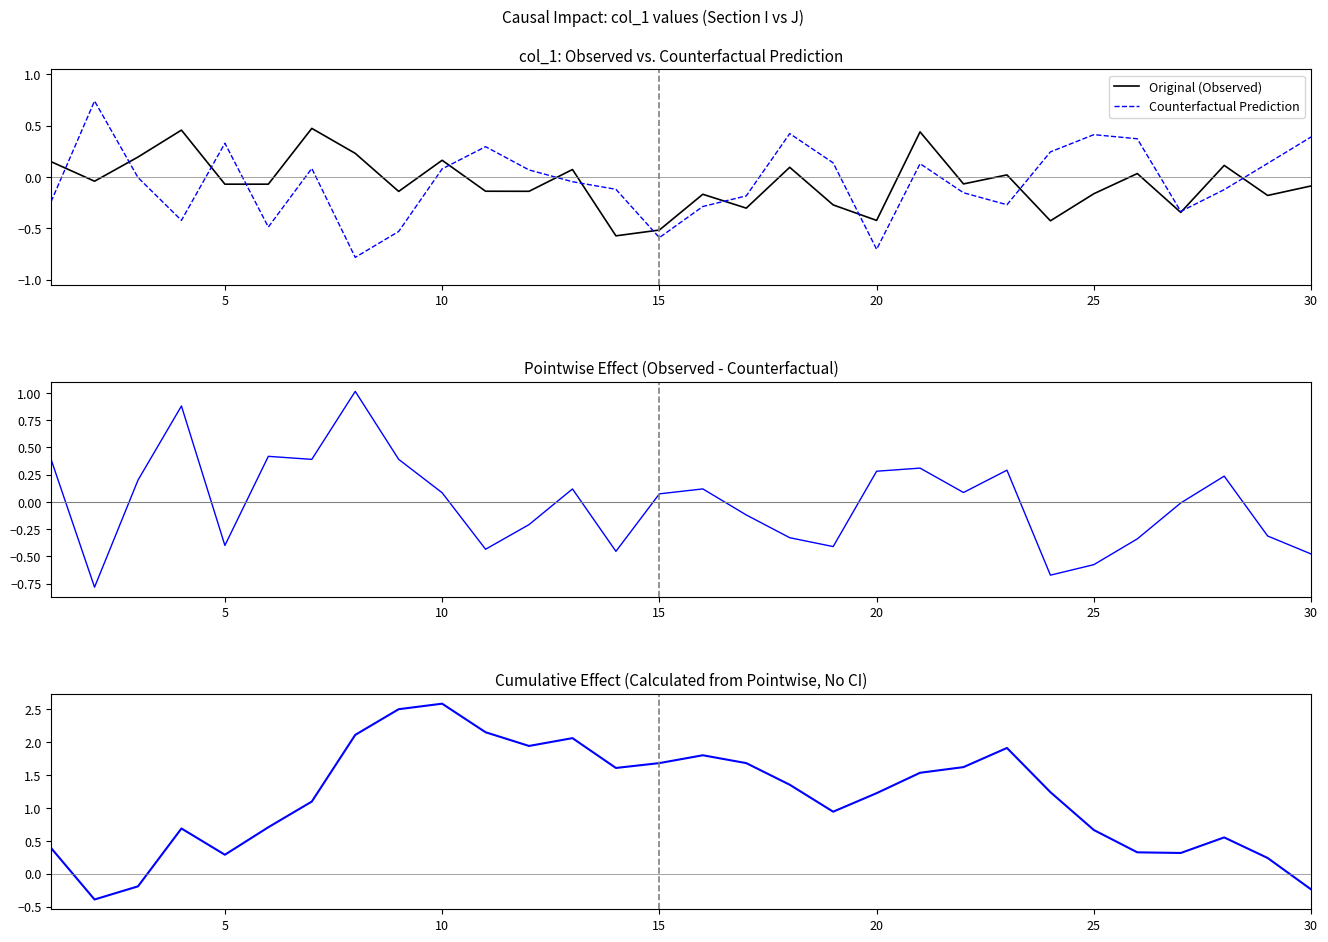

How many categories are shown in the chart?

30